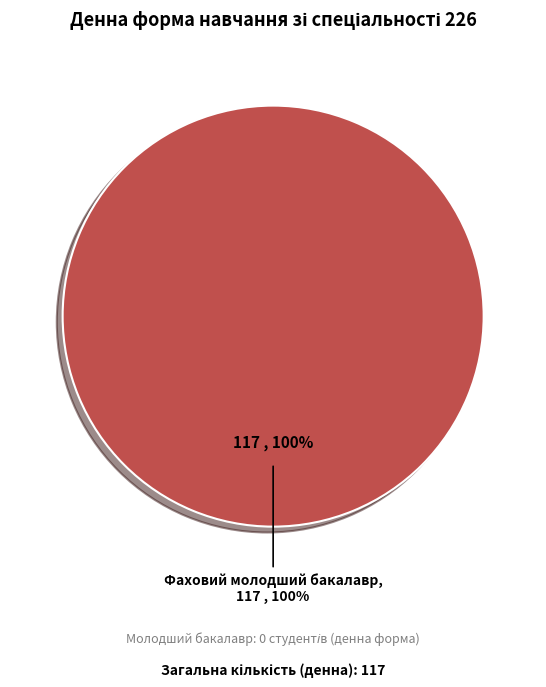

What is the change in value from Молодший бакалавр to Фаховий молодший бакалавр?

+117